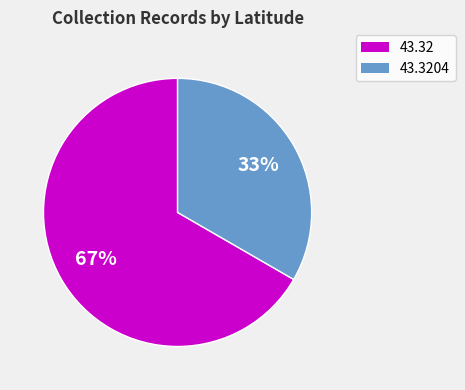

Count the number of slices in the pie.

2